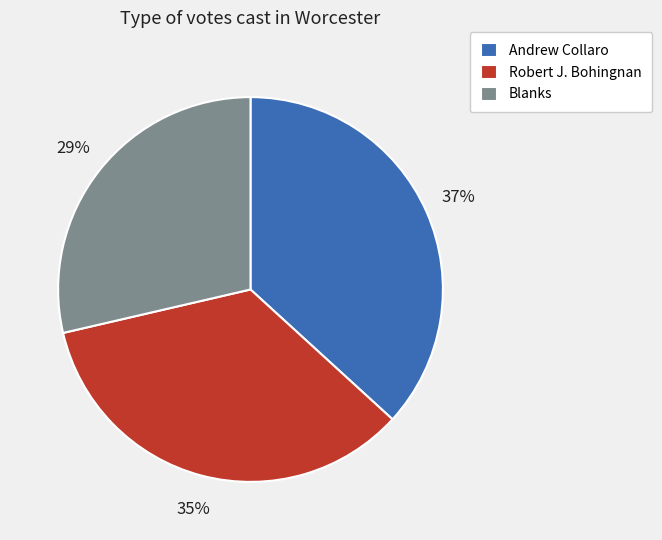

Does Andrew Collaro represent more than half of the total?

No